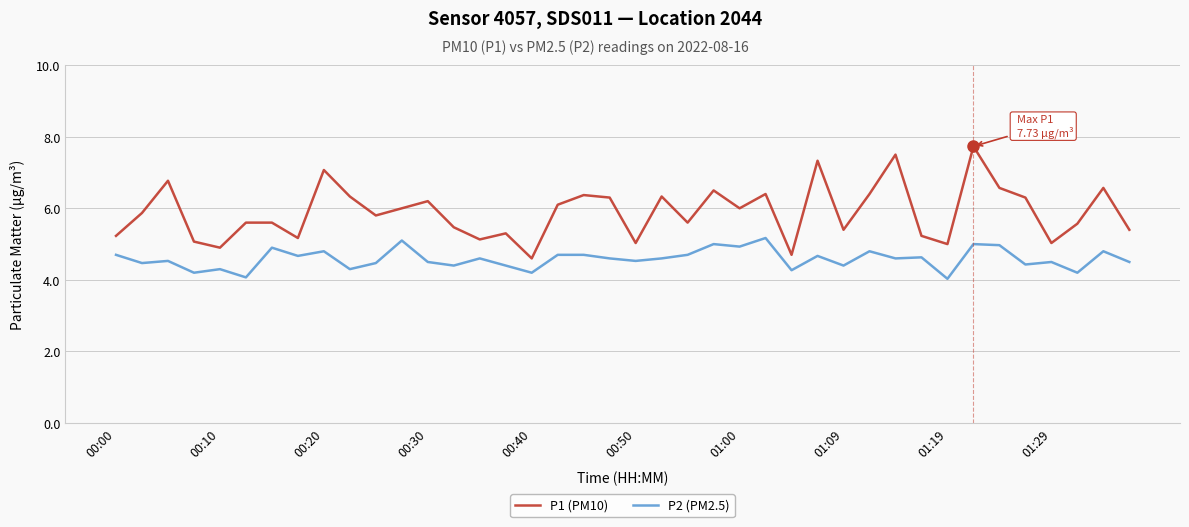

What are all the series names shown in the legend?

P1 (PM10), P2 (PM2.5)